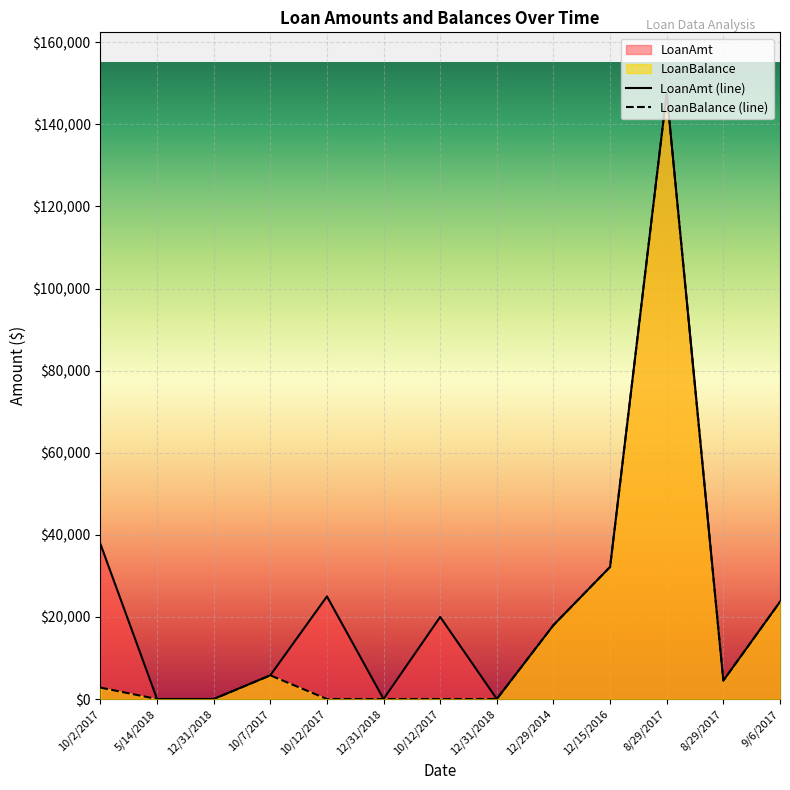

What is the maximum value shown in the chart?

147640.2